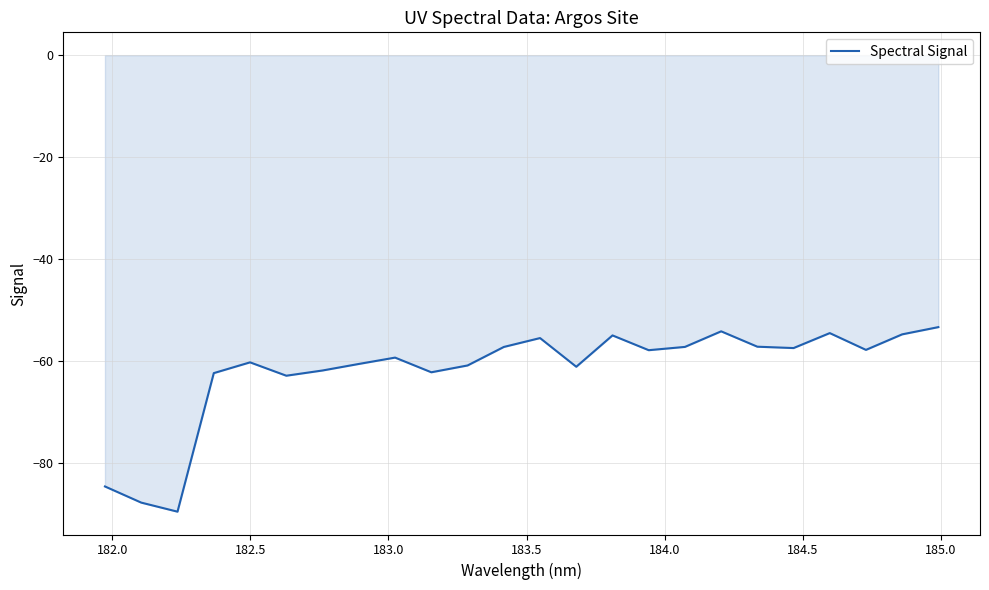

What is the minimum value shown in the chart?

-89.5